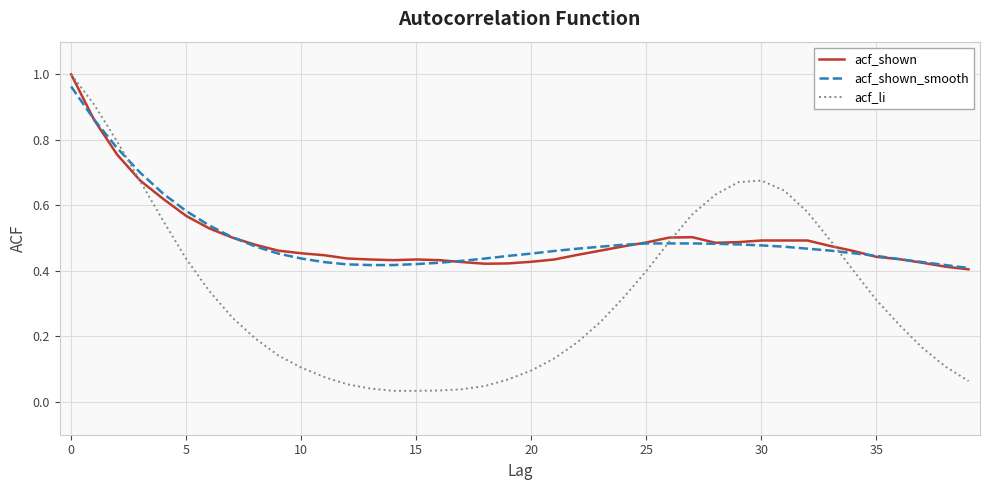

At how many categories does at least one series exceed 0?

40